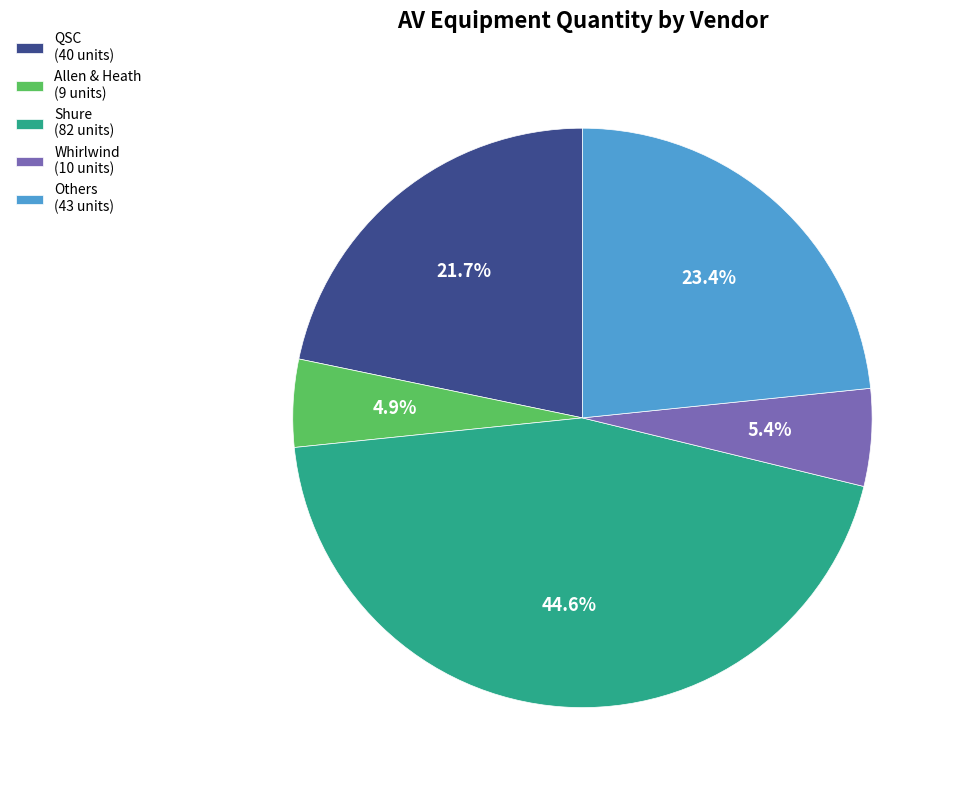

To the nearest percent, what is the difference between the largest and smallest slice percentages?

40%